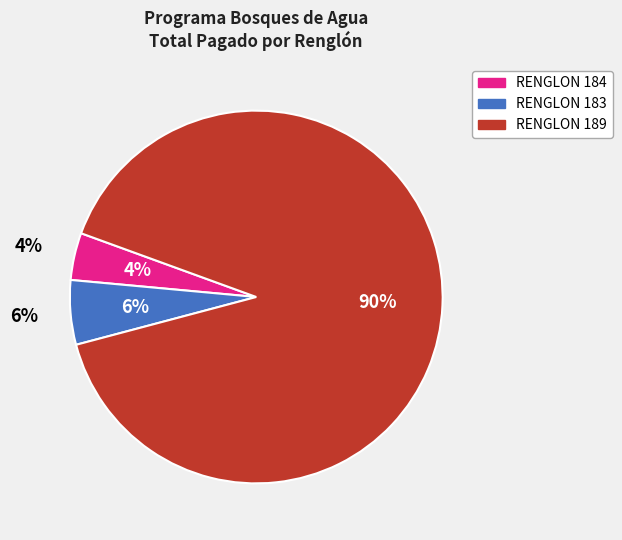

To the nearest percent, what is the combined percentage of RENGLON 189 and RENGLON 183?

96%